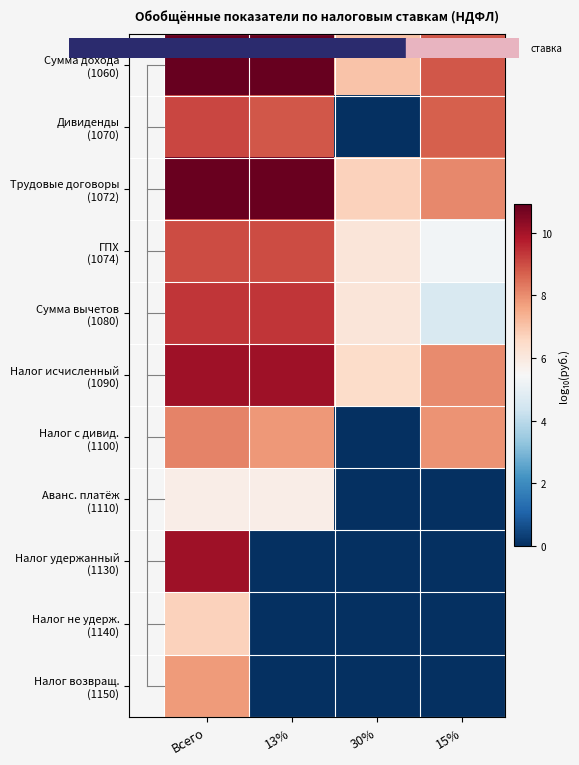

What is the greatest value displayed?

10.9